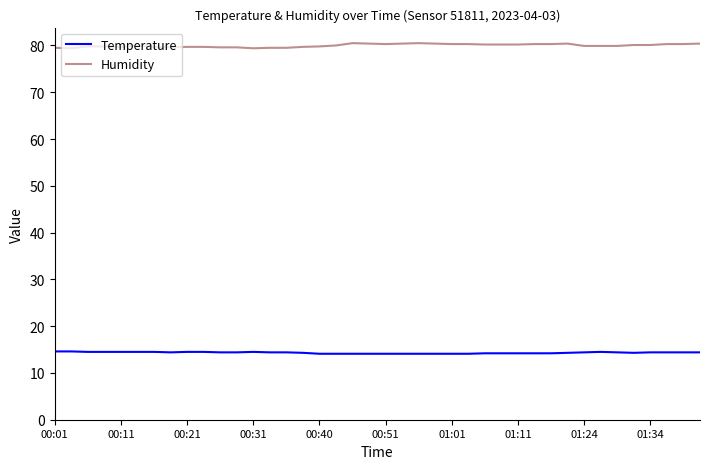

Which series has the largest range (max minus min)?

Humidity